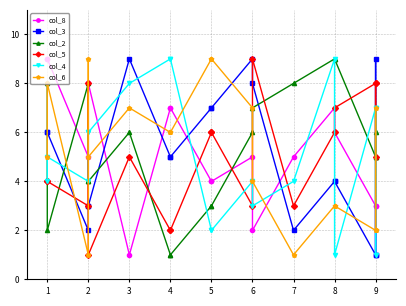

What is the value of the col_2 point at the 17th from the left?

6